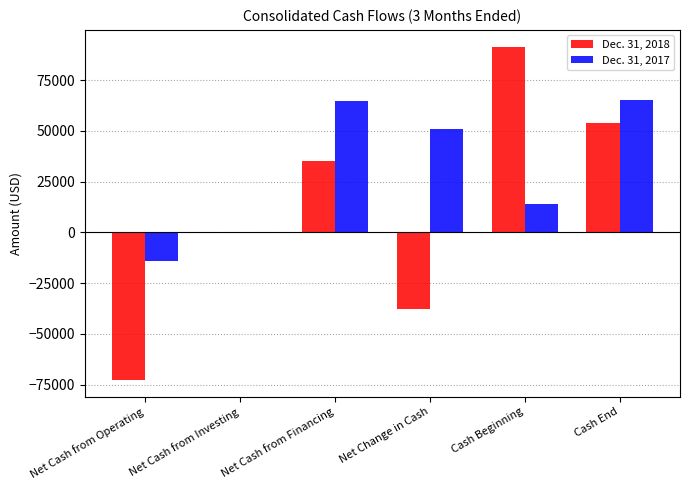

What is the sum of the Dec. 31, 2017 values at Net Cash from Financing and Cash Beginning?

79100